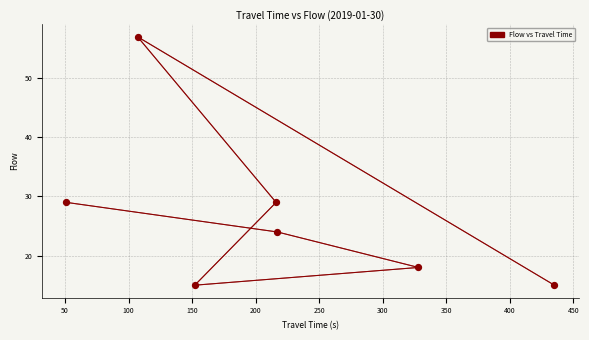

What is the range of X values (max minus min)?

384